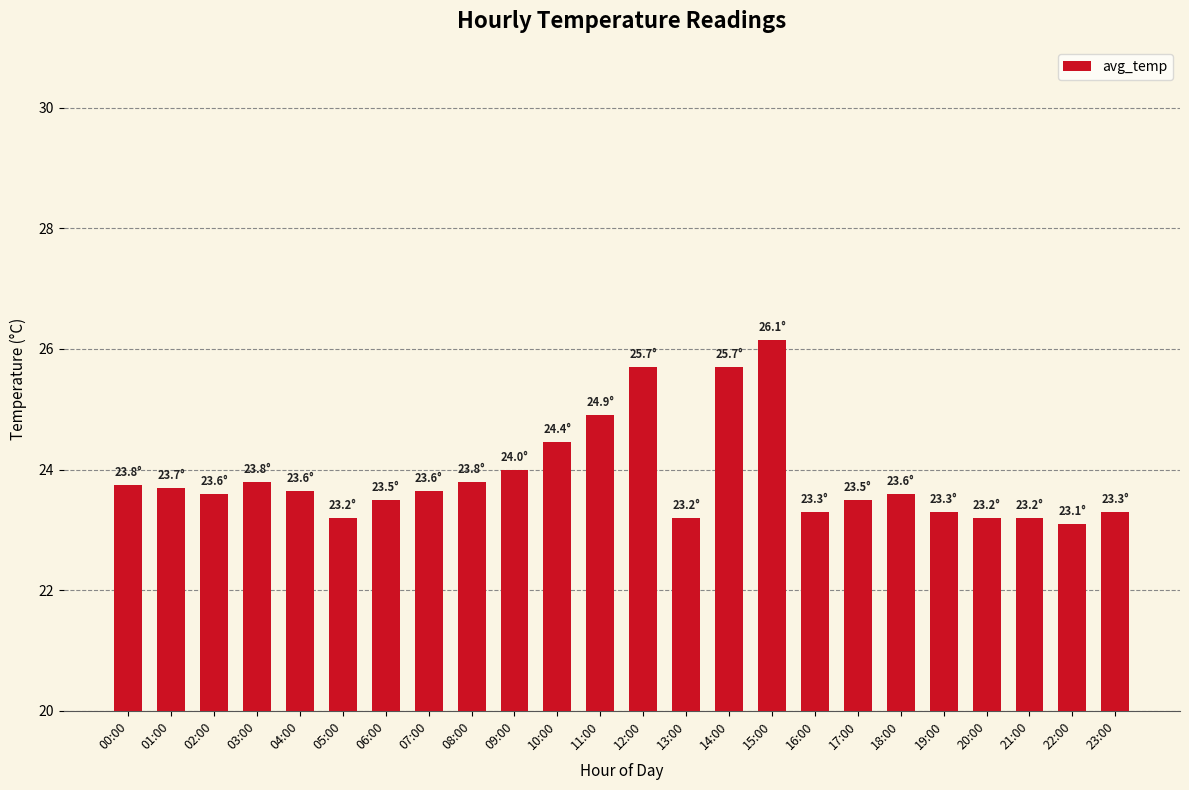

What is the sum of the values at 10:00 and 16:00?

47.8